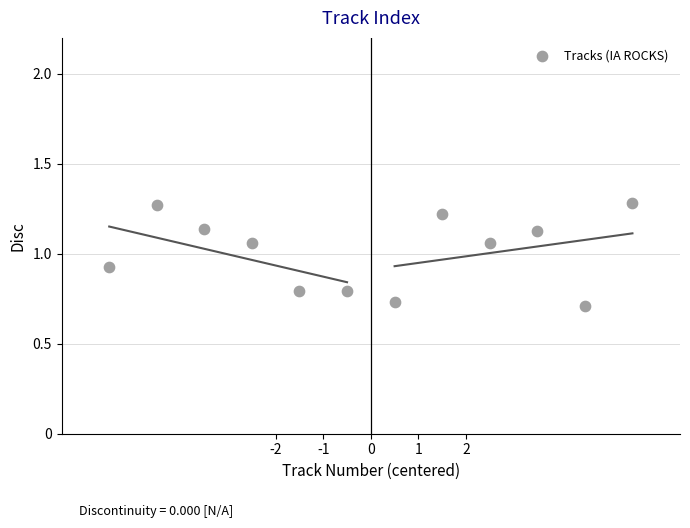

What is the range of X values (max minus min)?

11.0